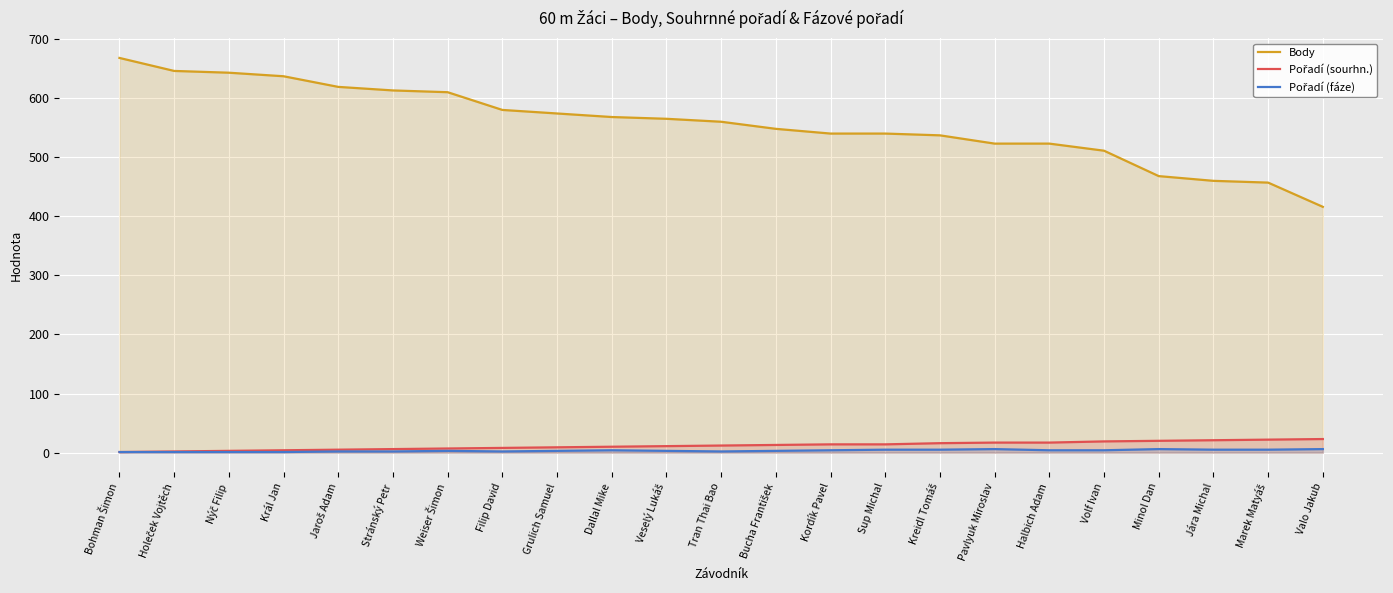

How many data points in Pořadí (sourhn.) are less than 12?

11